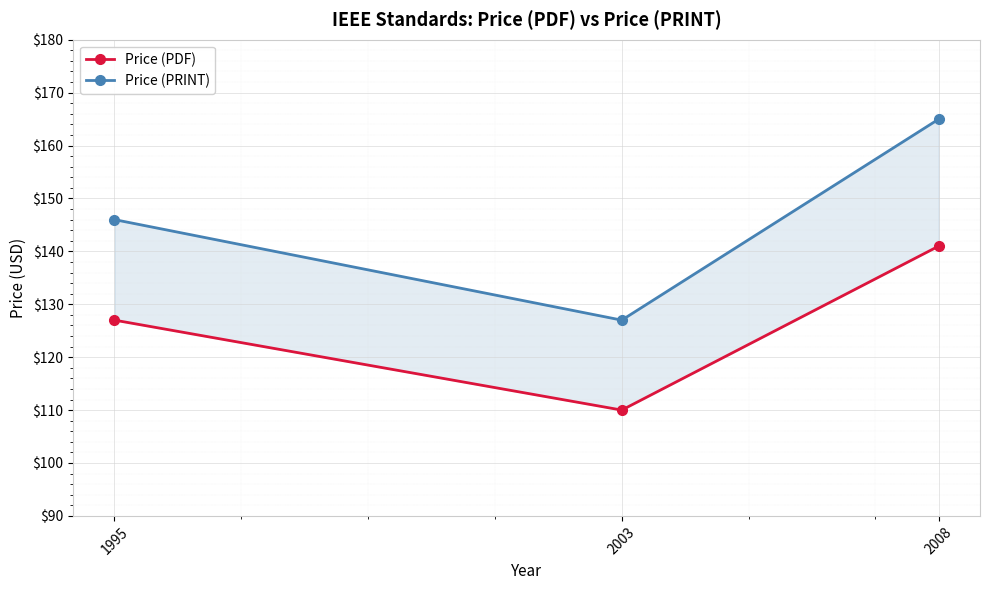

Rank the series by their maximum value, from highest to lowest.

Price (PRINT), Price (PDF)